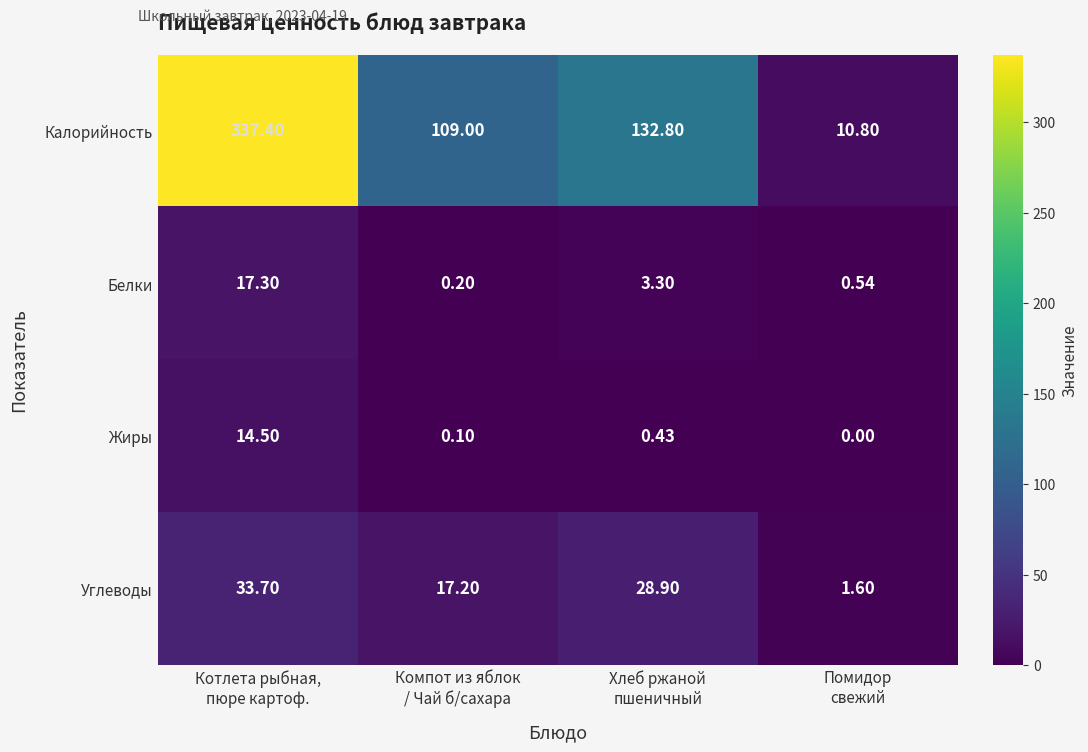

Which series changed the most between Компот из яблок
/ Чай б/сахара and Хлеб ржаной
пшеничный?

Калорийность